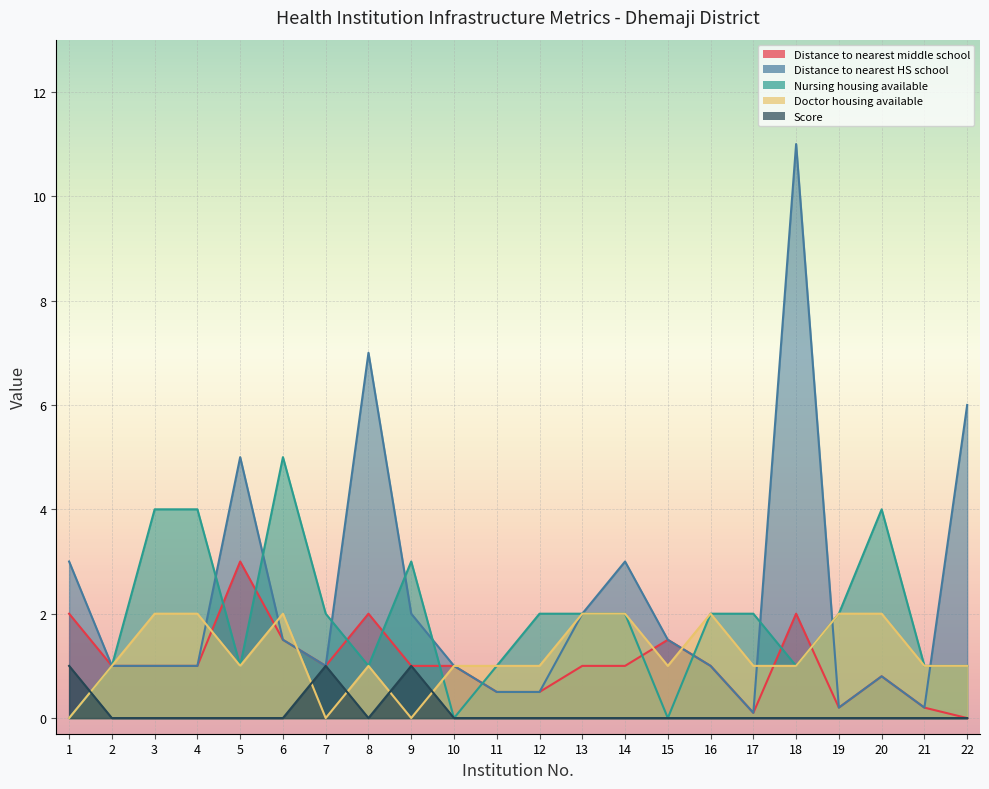

At how many categories does at least one series exceed 6?

2